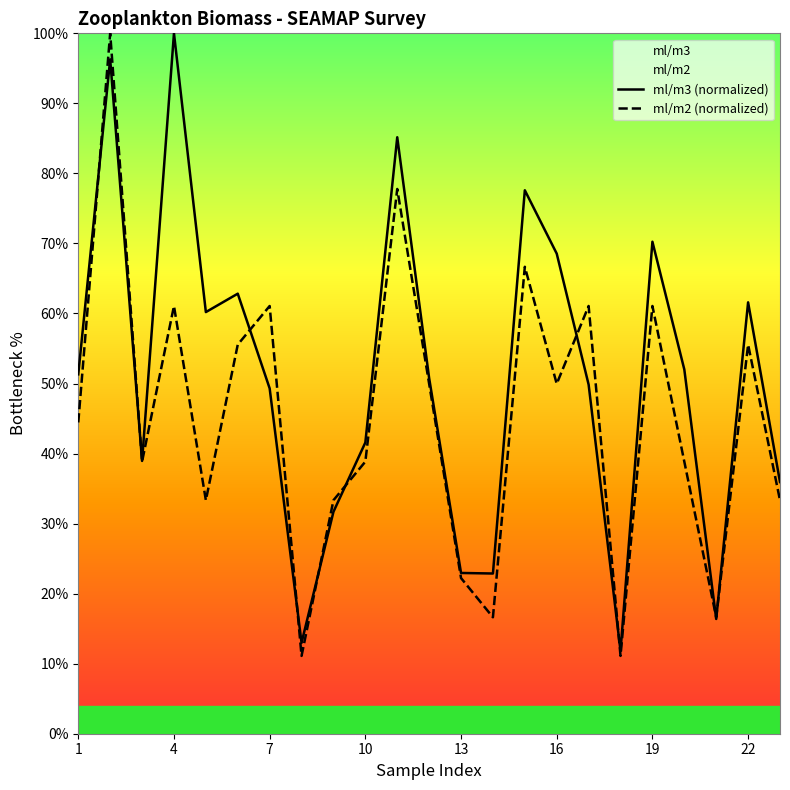

After their last crossing, which series has the higher values: ml/m3 (normalized) or ml/m2 (normalized)?

ml/m3 (normalized)